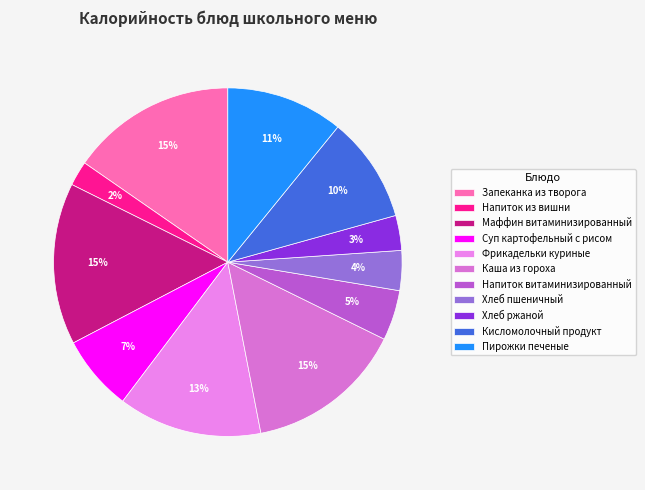

Rank the categories by value from highest to lowest.

Запеканка из творога, Маффин витаминизированный, Каша из гороха, Фрикадельки куриные, Пирожки печеные, Кисломолочный продукт, Суп картофельный с рисом, Напиток витаминизированный, Хлеб пшеничный, Хлеб ржаной, Напиток из вишни